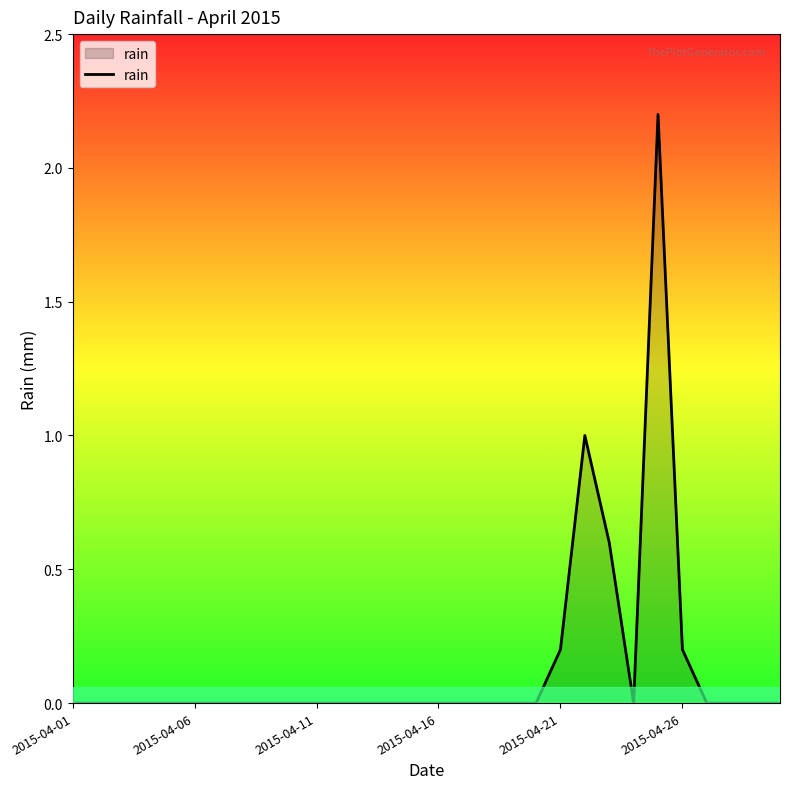

What is the greatest value displayed?

2.2